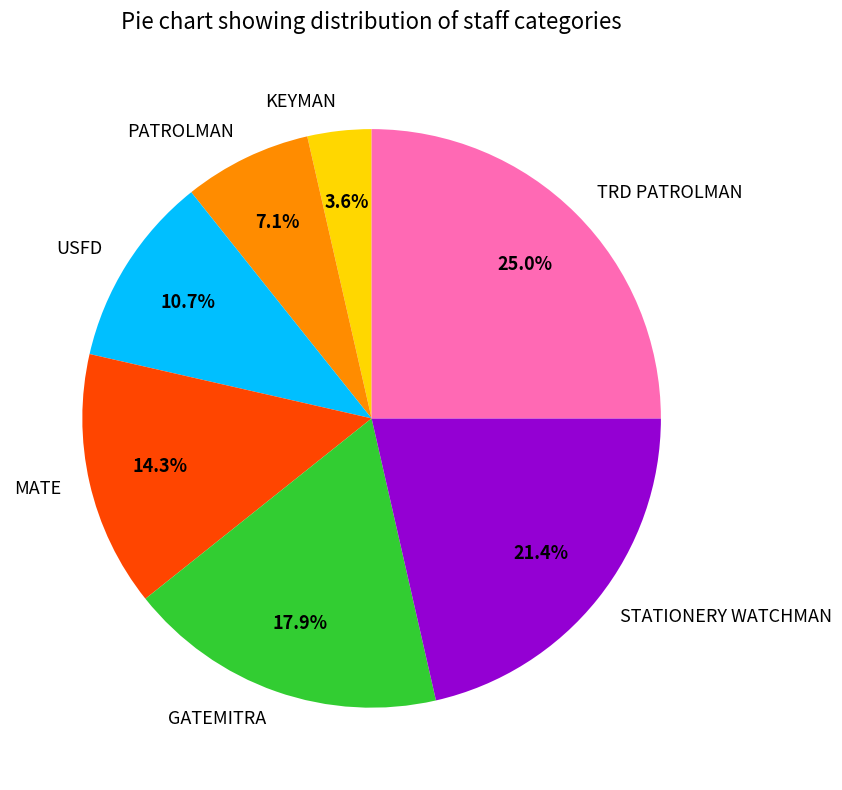

What percentage is the USFD slice, to the nearest percent?

11%